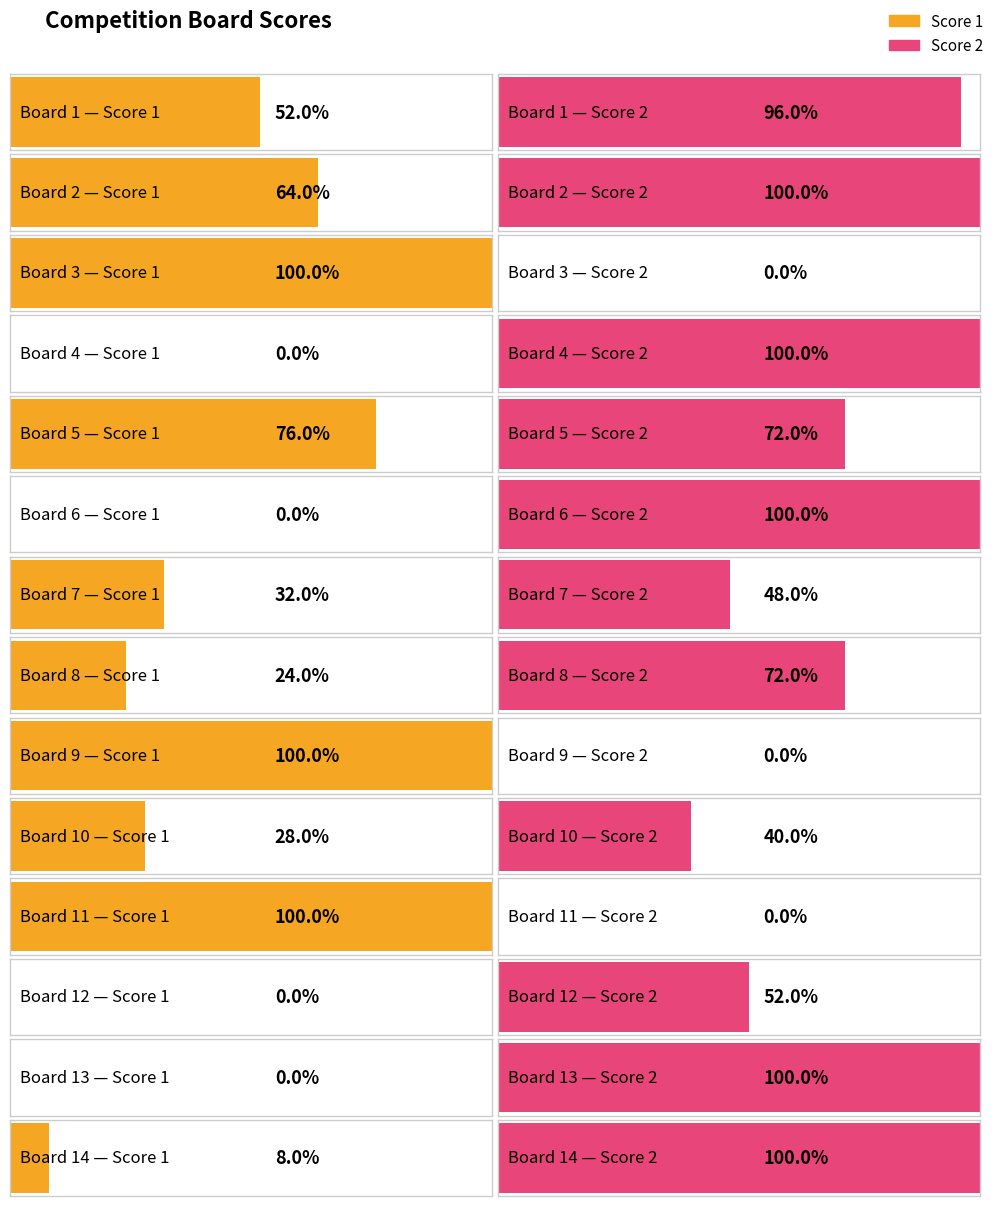

How many data points does each series have?

14